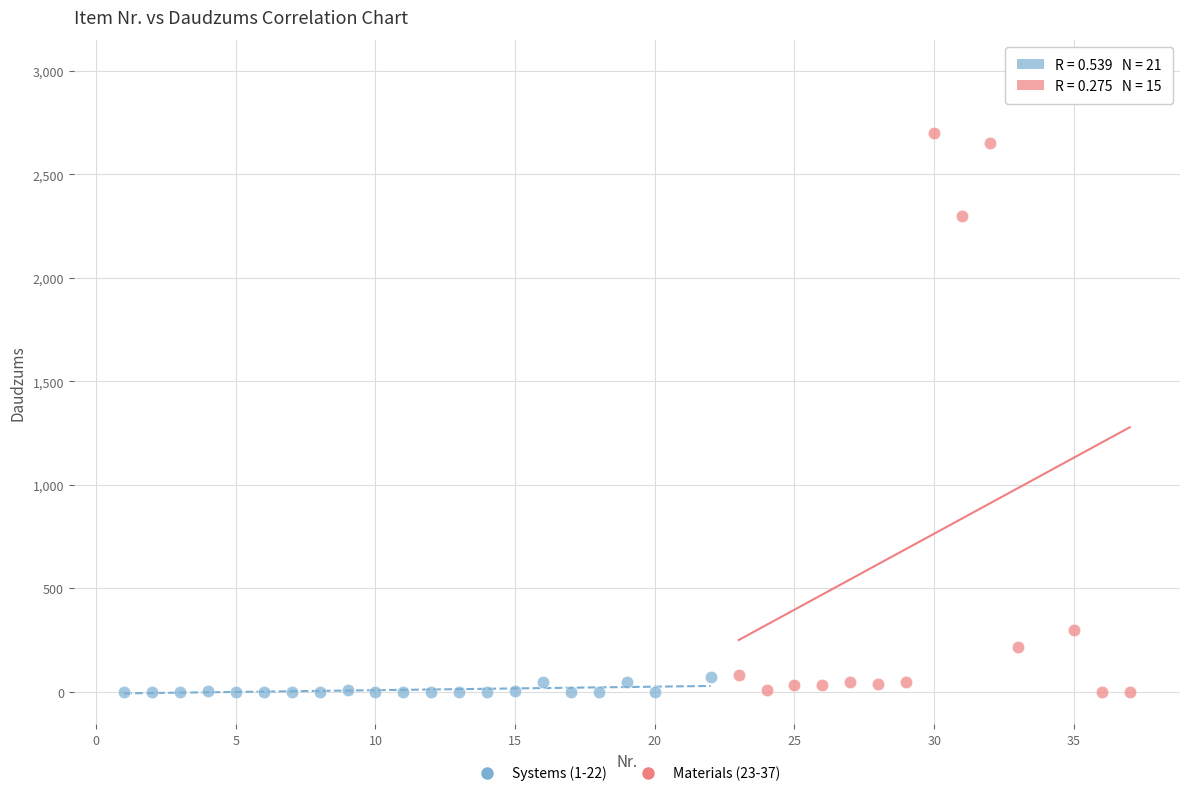

Which series reaches the maximum Y coordinate?

Materials (23-37)